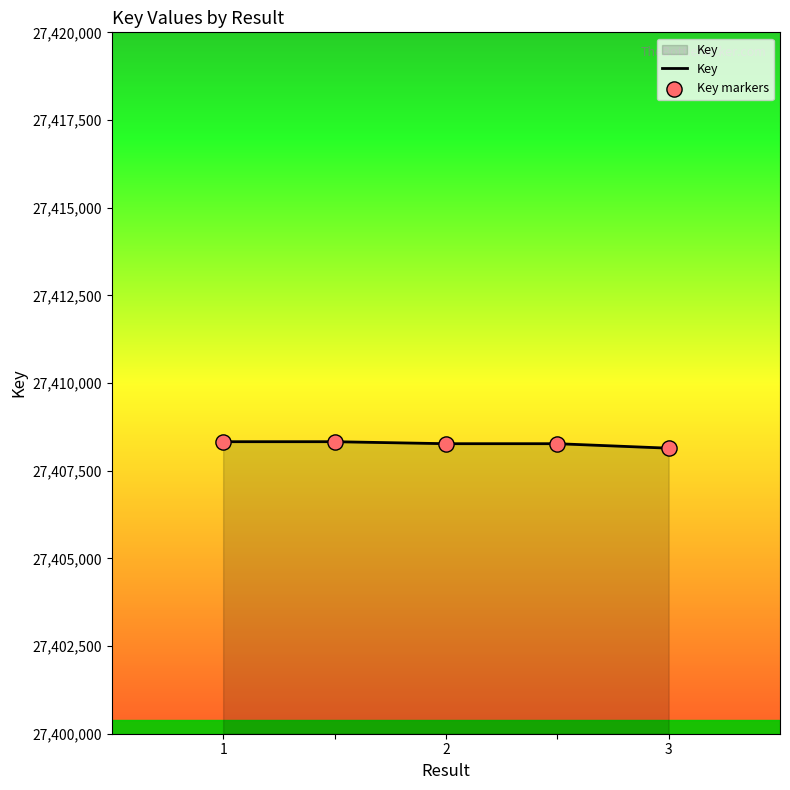

What is the average value?

27408267